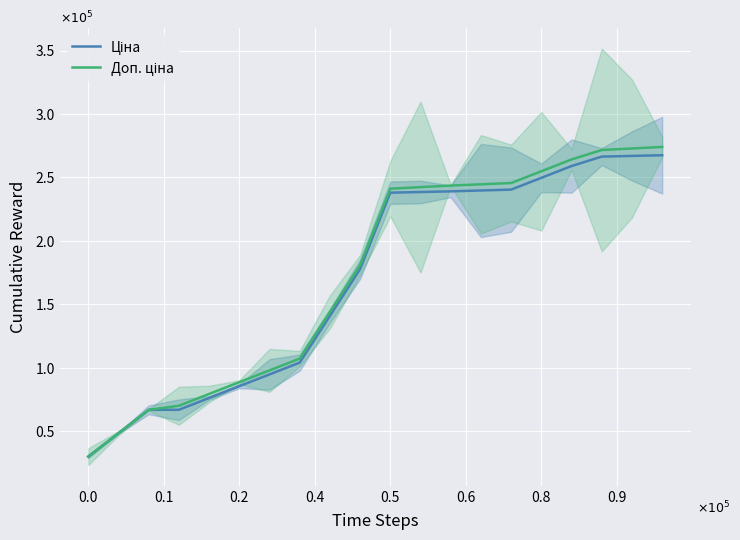

What is the difference between the maximum and minimum values in the Доп. ціна series?

243974.2